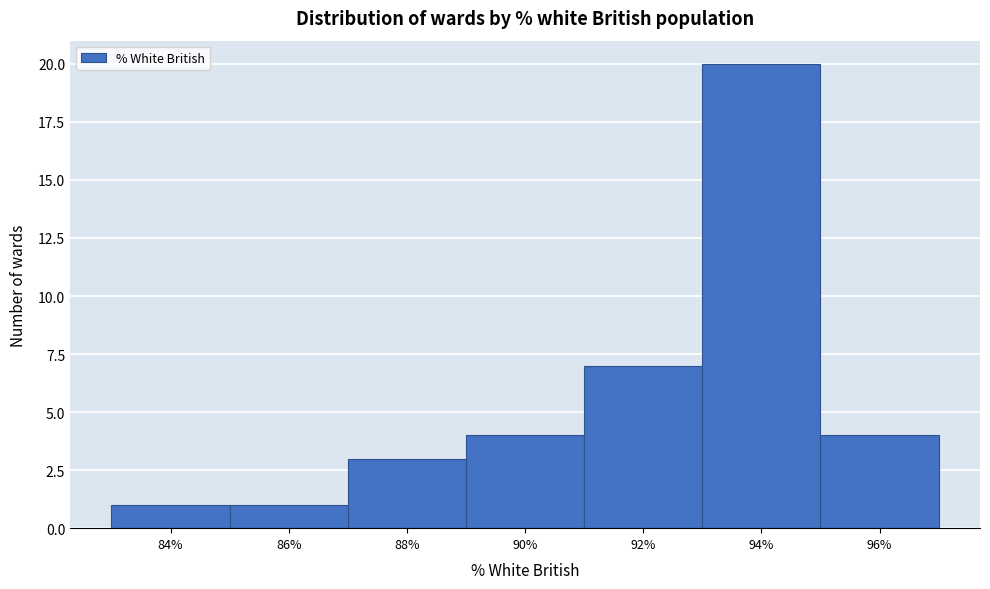

Reading right to left, extract all data points from this chart.

4	20	7	4	3	1	1